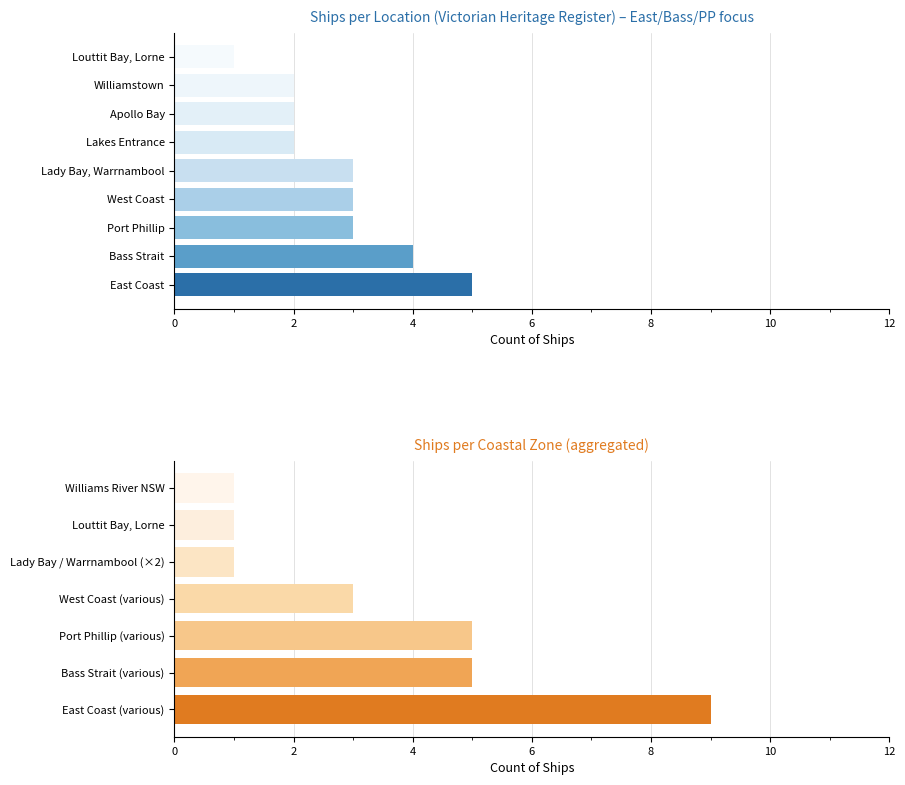

What is the difference between the maximum and minimum values?

8